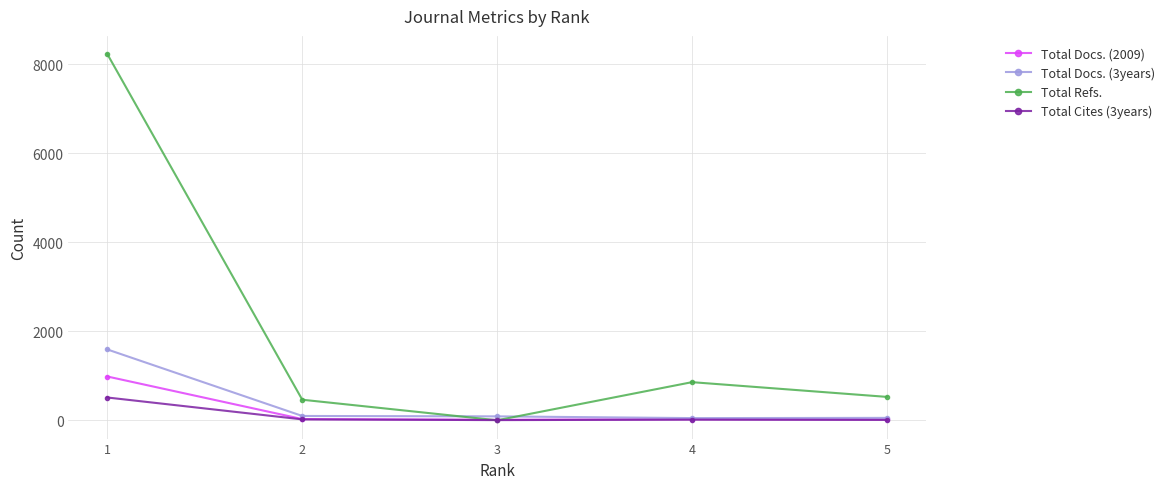

Which category has the highest value across all series?

1